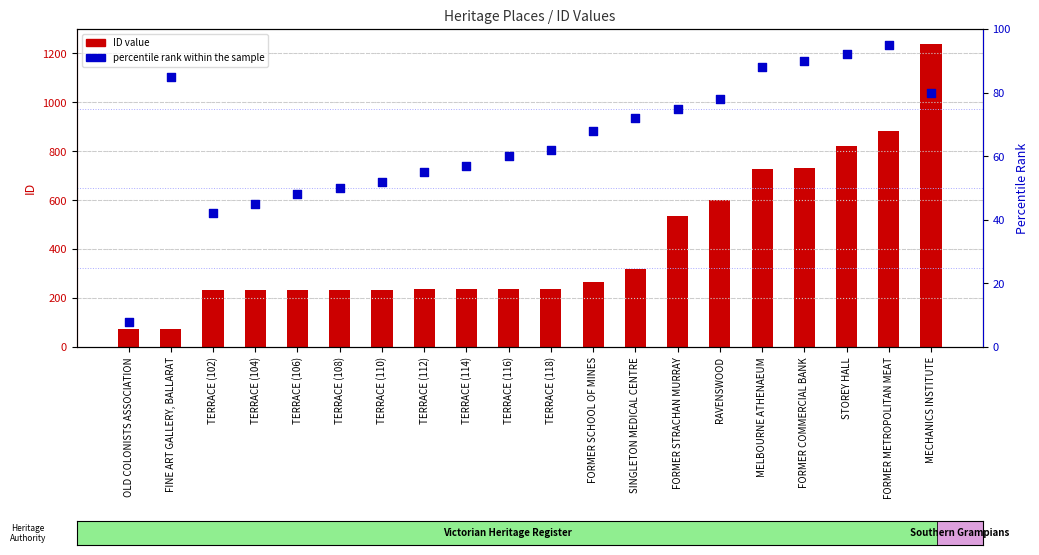

Which series has the largest total across all categories?

ID value